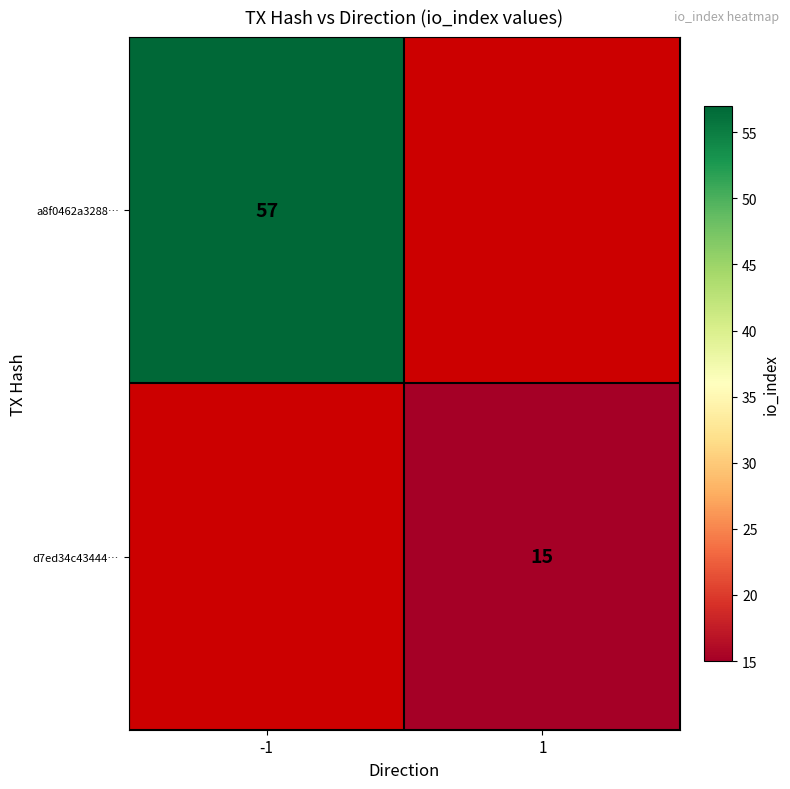

The value of a8f0462a3288… at -1 is 34. True or false?

False